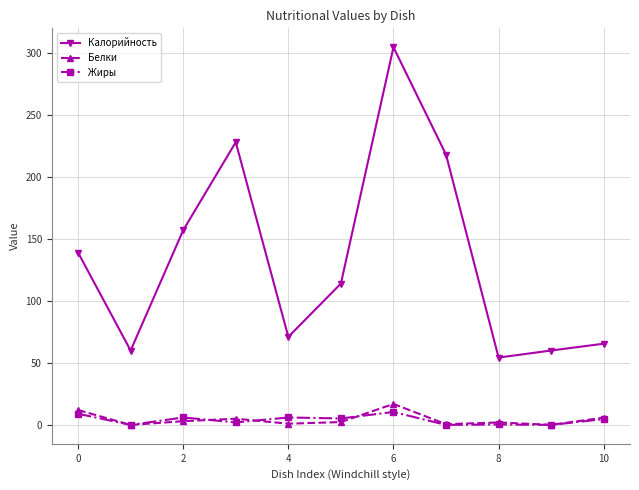

What are all the series names shown in the legend?

Калорийность, Белки, Жиры